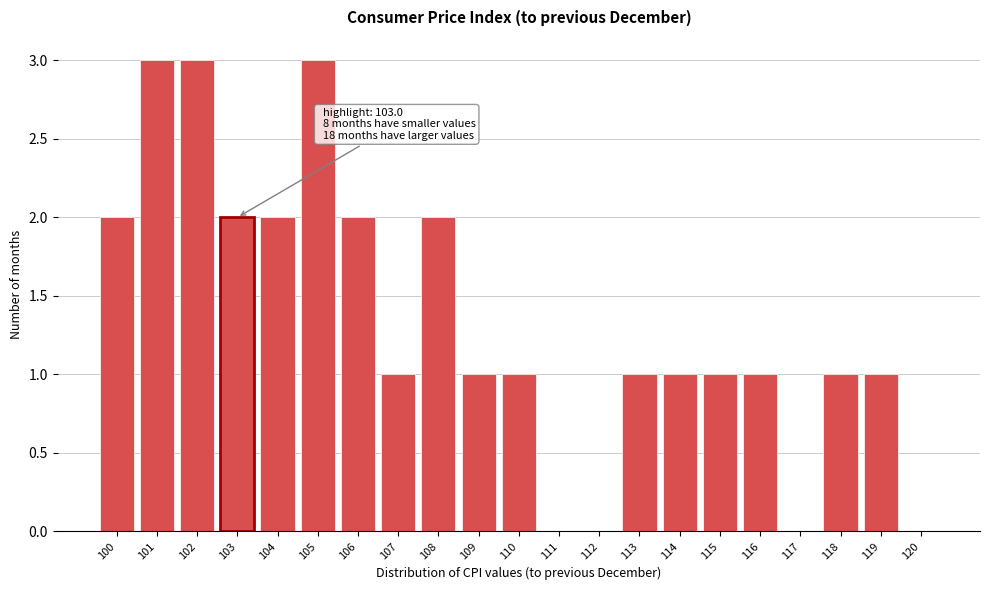

Reading left to right, what are all the values shown in this chart?

100=2	101=3	102=3	103=2	104=2	105=3	106=2	107=1	108=2	109=1	110=1	111=0	112=0	113=1	114=1	115=1	116=1	117=0	118=1	119=1	120=0